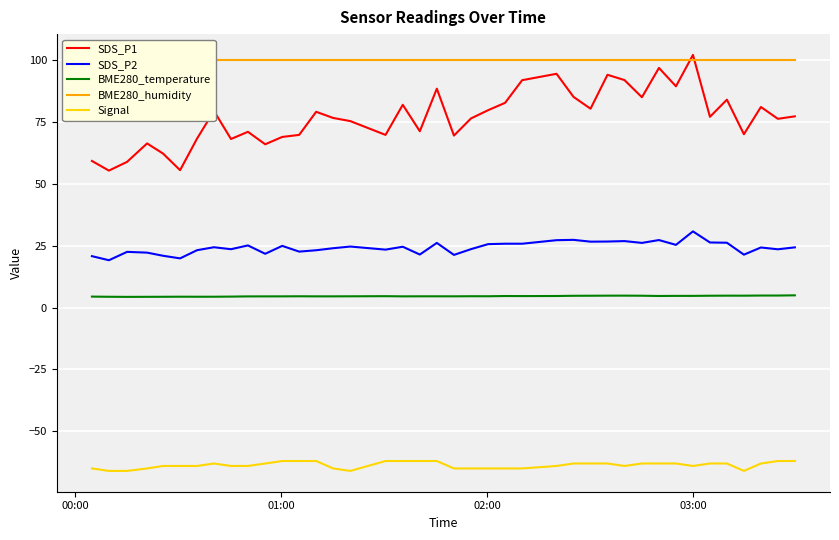

What is the sum of all BME280_temperature values?

183.3